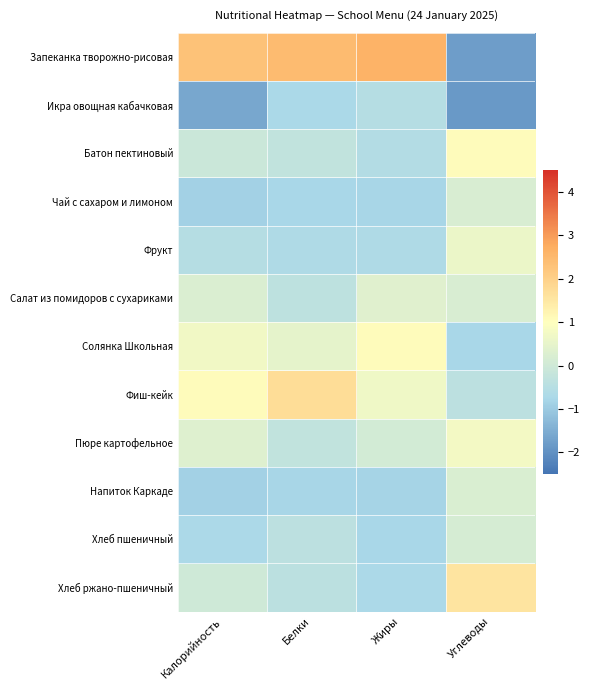

How many series are shown in this chart?

12